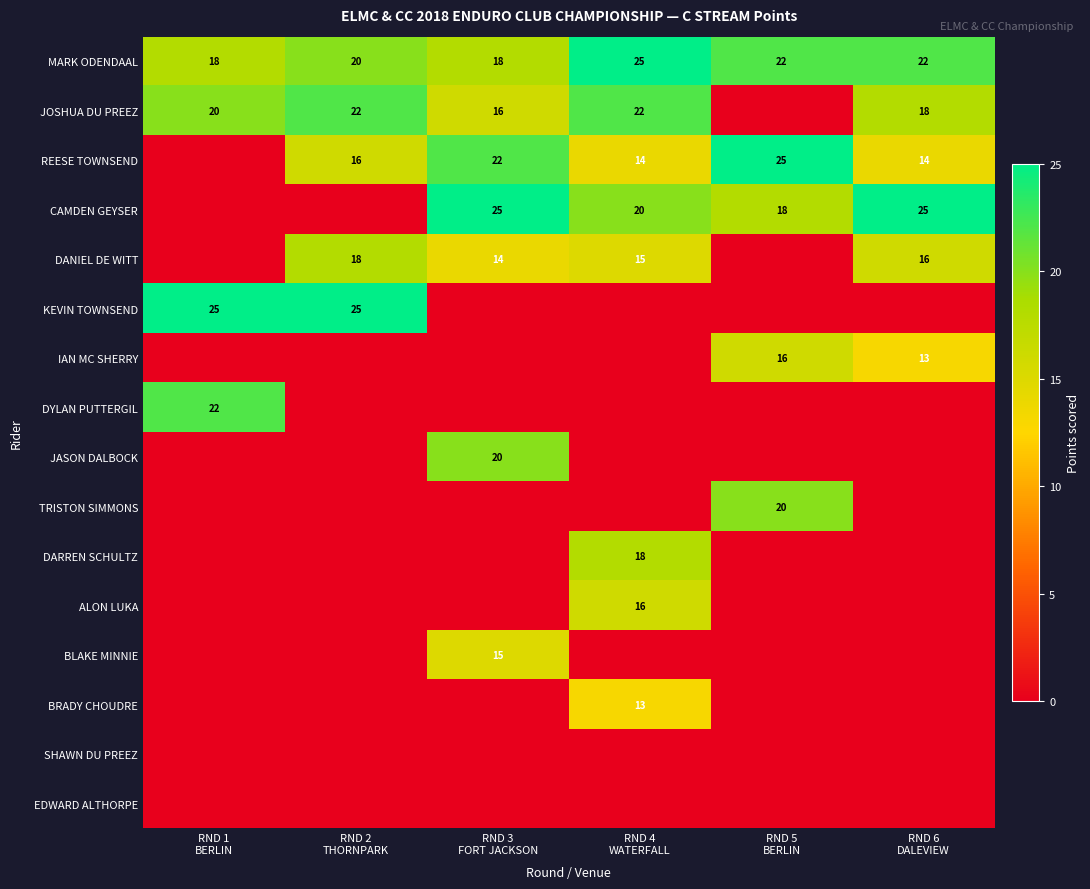

What is the difference between the maximum and minimum values in the MARK ODENDAAL series?

7